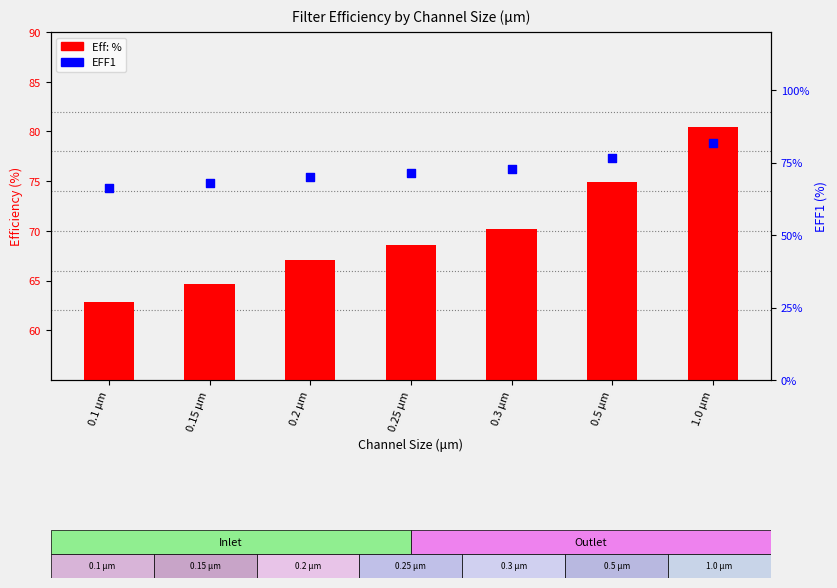

At which category is the sum across all series the highest?

1.0 μm